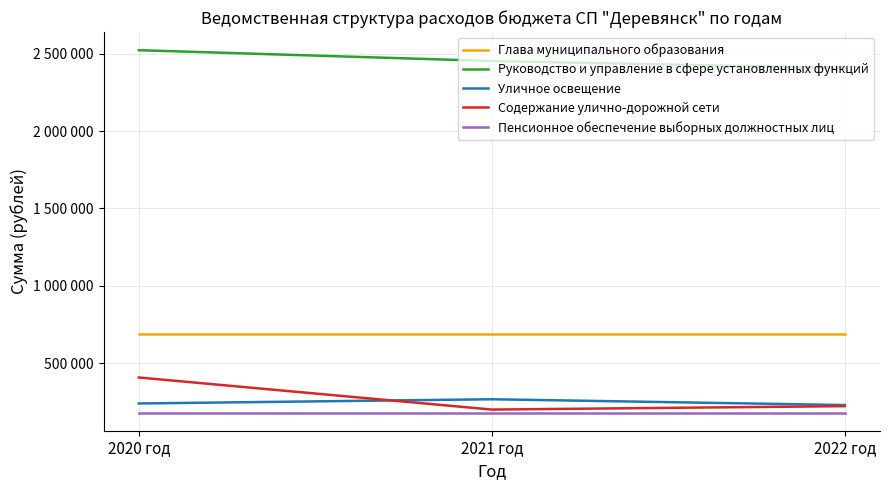

What are all the series names shown in the legend?

Глава муниципального образования, Руководство и управление в сфере установленных функций, Уличное освещение, Содержание улично-дорожной сети, Пенсионное обеспечение выборных должностных лиц